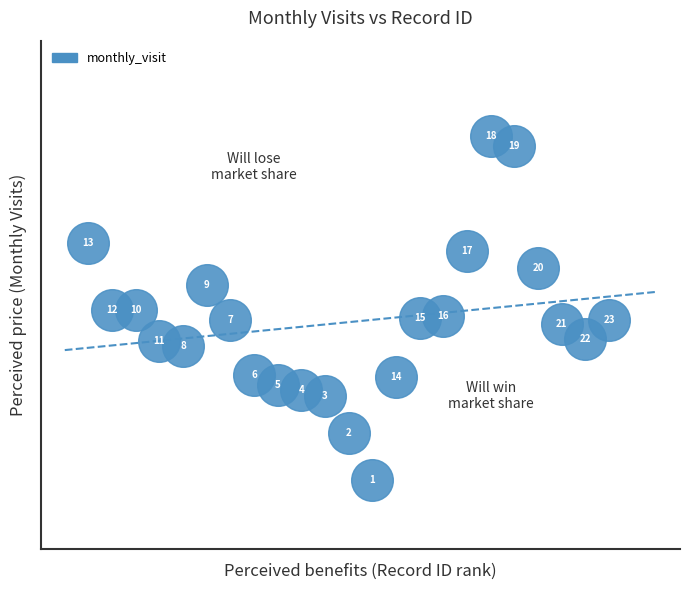

What is the range of Y values (max minus min)?

180